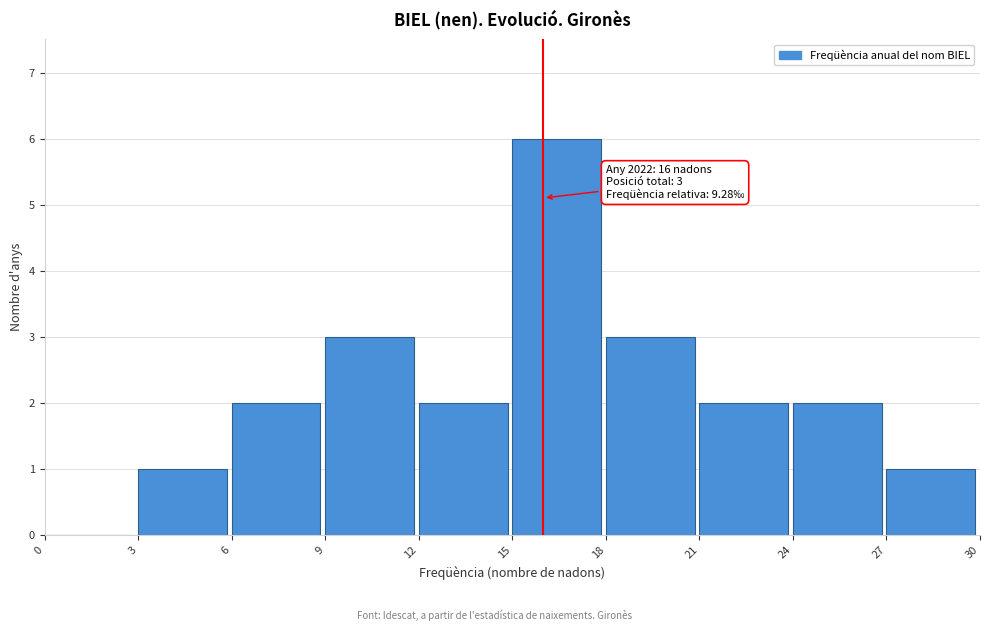

Which range on the x-axis has the tallest bar?

15 to 18